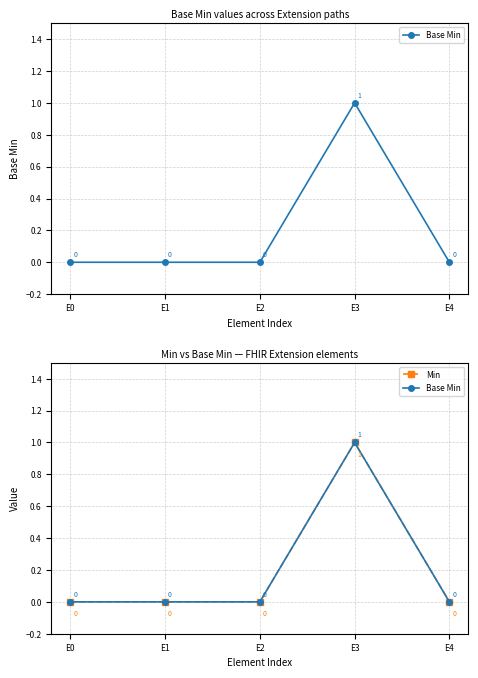

Which series has the largest total across all categories?

Base Min